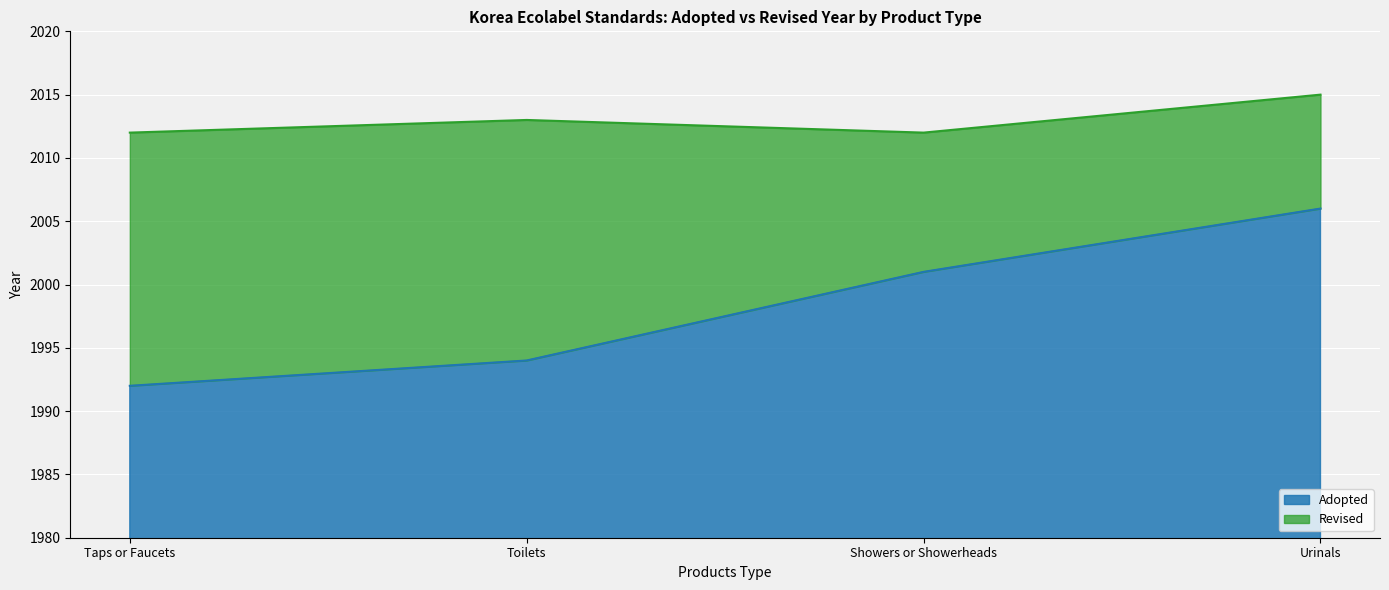

Reading left to right, list all the values displayed in this chart.

Adopted: 1992	1994	2001	2006
Revised: 2012	2013	2012	2015